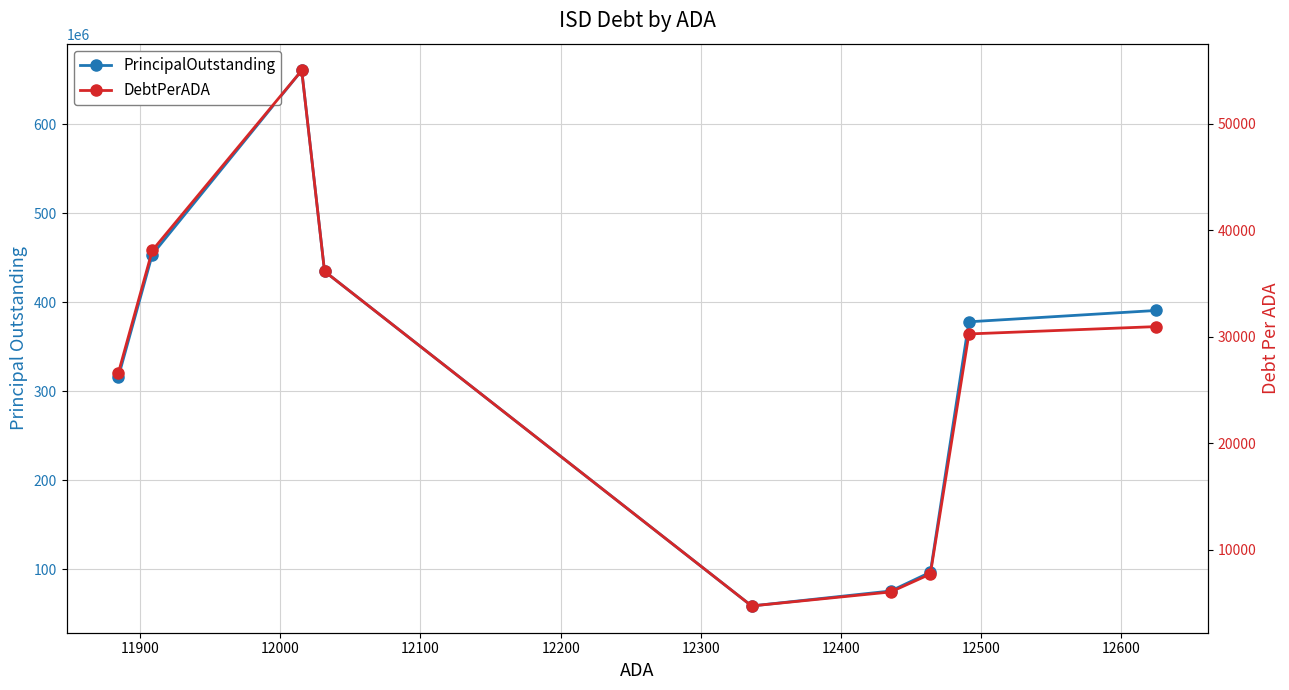

At how many categories does at least one series exceed 346999358?

5